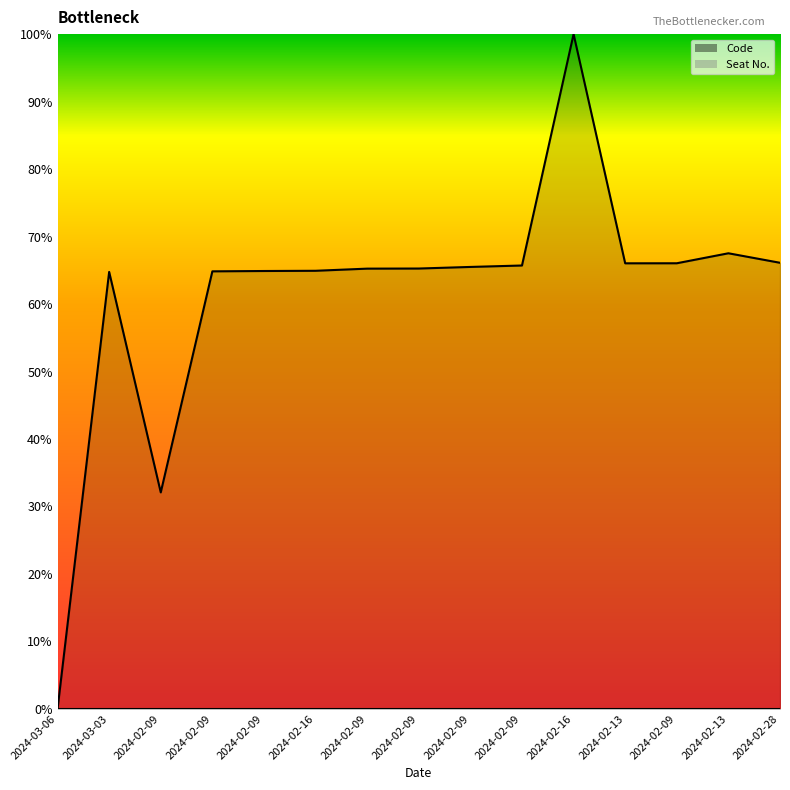

How many points are higher than both their immediate neighbors (excluding endpoints)?

3